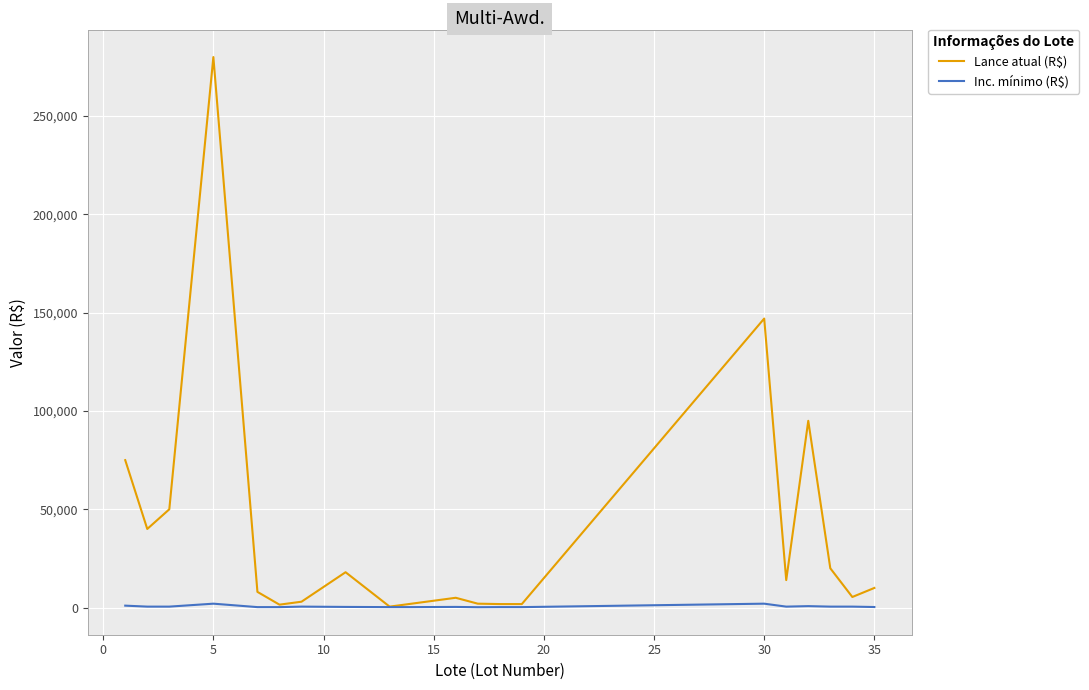

What is the greatest value displayed?

280000